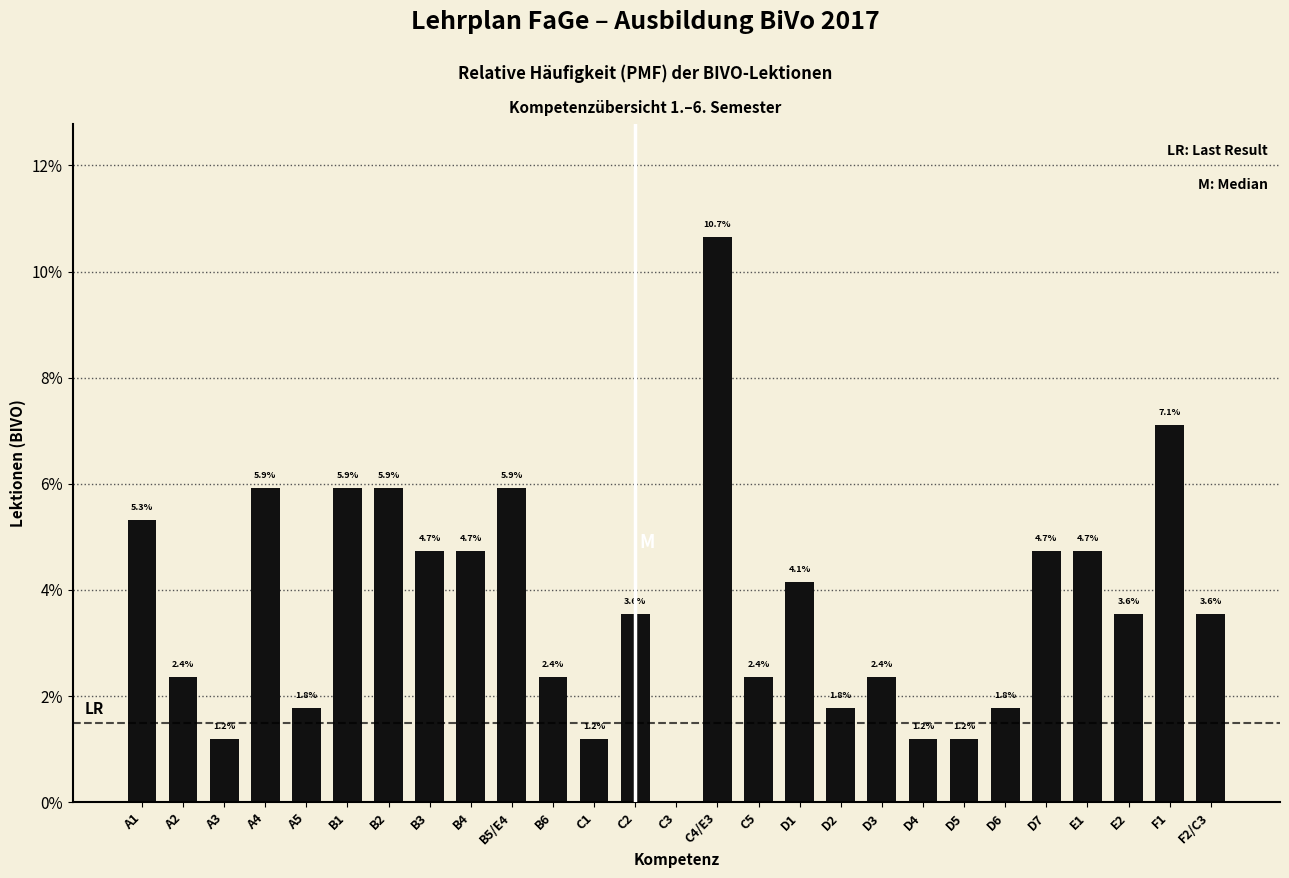

Reading left to right, list all the values displayed in this chart.

A1=5.3	A2=2.4	A3=1.2	A4=5.9	A5=1.8	B1=5.9	B2=5.9	B3=4.7	B4=4.7	B5/E4=5.9	B6=2.4	C1=1.2	C2=3.6	C3=0.0	C4/E3=10.7	C5=2.4	D1=4.1	D2=1.8	D3=2.4	D4=1.2	D5=1.2	D6=1.8	D7=4.7	E1=4.7	E2=3.6	F1=7.1	F2/C3=3.6